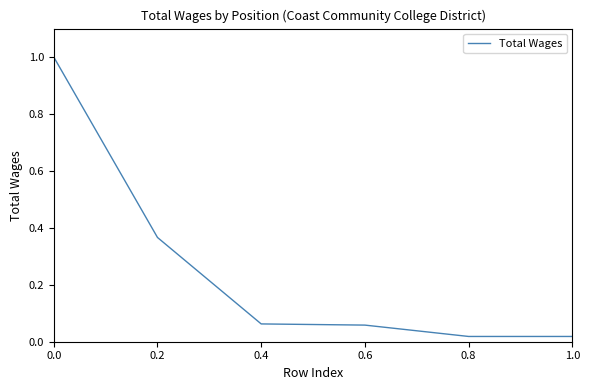

What is the maximum value shown in the chart?

1.0